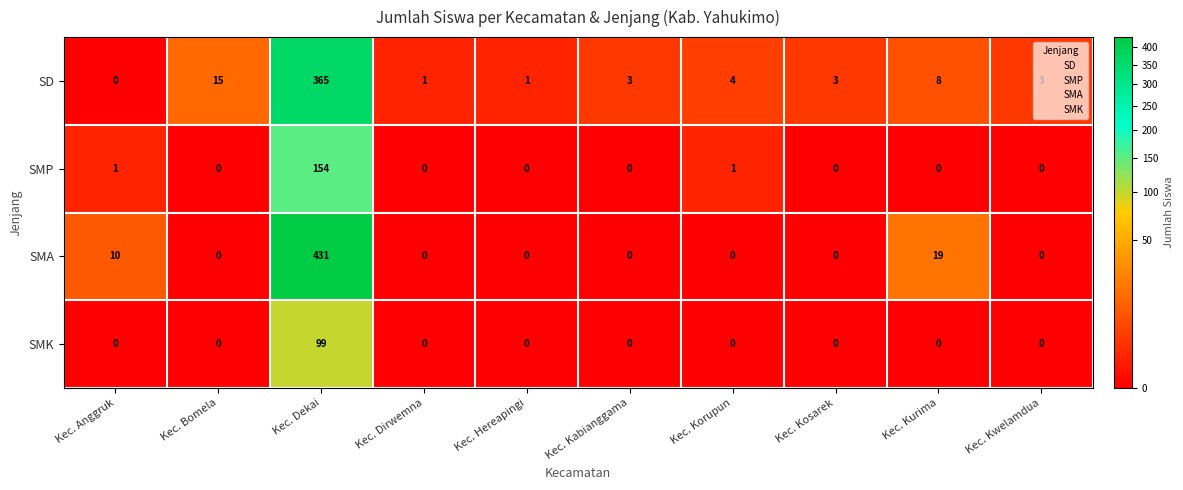

The value of SMA at Kec. Dekai is 431. True or false?

True